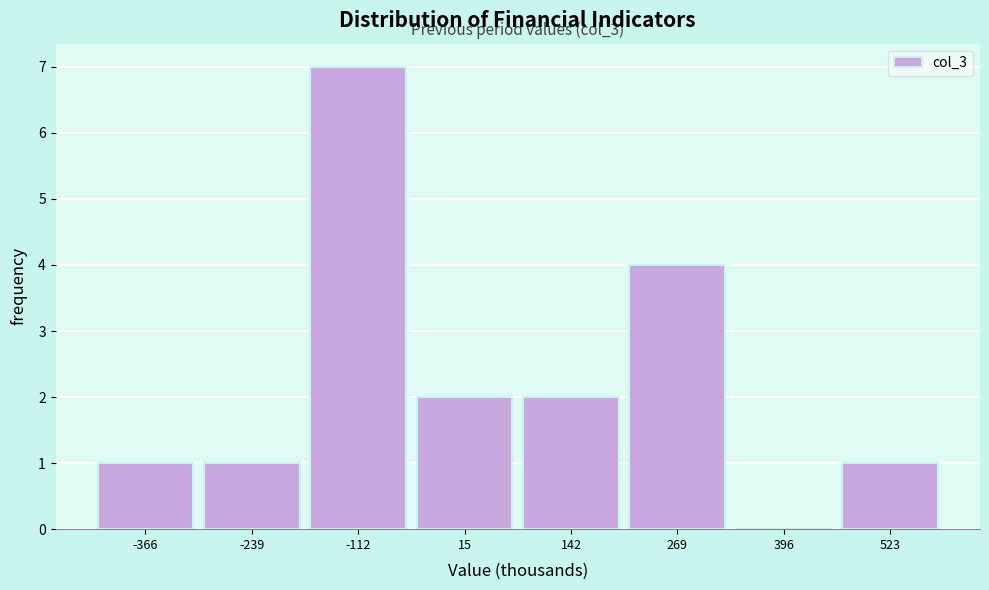

Reading right to left, transcribe all the data shown in this chart.

523=1	396=0	269=4	142=2	15=2	-112=7	-239=1	-366=1